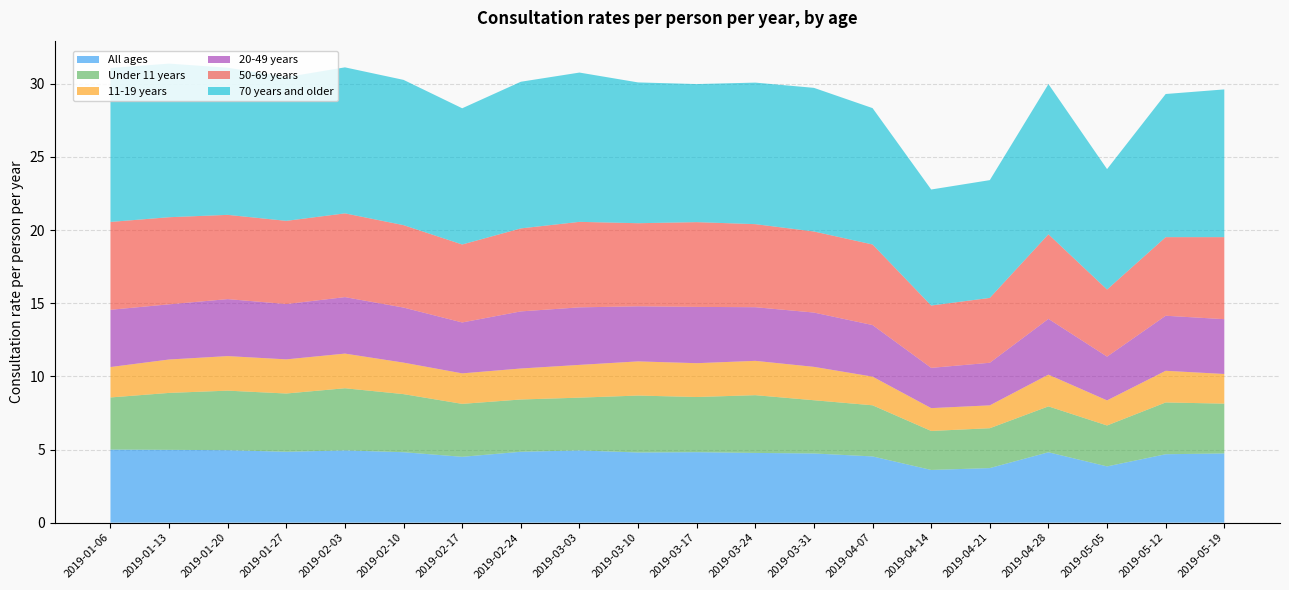

Reading left to right, transcribe all the data shown in this chart.

All ages: 2019-01-06=5.0	2019-01-13=5.0	2019-01-20=5.0	2019-01-27=4.8	2019-02-03=4.9	2019-02-10=4.8	2019-02-17=4.5	2019-02-24=4.8	2019-03-03=4.9	2019-03-10=4.8	2019-03-17=4.8	2019-03-24=4.8	2019-03-31=4.7	2019-04-07=4.5	2019-04-14=3.6	2019-04-21=3.7	2019-04-28=4.8	2019-05-05=3.8	2019-05-12=4.7	2019-05-19=4.7
Under 11 years: 2019-01-06=3.6	2019-01-13=3.9	2019-01-20=4.1	2019-01-27=4.0	2019-02-03=4.2	2019-02-10=4.0	2019-02-17=3.6	2019-02-24=3.6	2019-03-03=3.6	2019-03-10=3.9	2019-03-17=3.8	2019-03-24=3.9	2019-03-31=3.6	2019-04-07=3.5	2019-04-14=2.7	2019-04-21=2.7	2019-04-28=3.1	2019-05-05=2.8	2019-05-12=3.5	2019-05-19=3.4
11-19 years: 2019-01-06=2.1	2019-01-13=2.3	2019-01-20=2.4	2019-01-27=2.3	2019-02-03=2.4	2019-02-10=2.2	2019-02-17=2.1	2019-02-24=2.1	2019-03-03=2.2	2019-03-10=2.3	2019-03-17=2.3	2019-03-24=2.3	2019-03-31=2.3	2019-04-07=2.0	2019-04-14=1.6	2019-04-21=1.6	2019-04-28=2.2	2019-05-05=1.7	2019-05-12=2.2	2019-05-19=2.0
20-49 years: 2019-01-06=3.9	2019-01-13=3.8	2019-01-20=3.9	2019-01-27=3.8	2019-02-03=3.9	2019-02-10=3.8	2019-02-17=3.5	2019-02-24=3.9	2019-03-03=3.9	2019-03-10=3.8	2019-03-17=3.8	2019-03-24=3.7	2019-03-31=3.7	2019-04-07=3.5	2019-04-14=2.8	2019-04-21=2.9	2019-04-28=3.8	2019-05-05=3.0	2019-05-12=3.8	2019-05-19=3.7
50-69 years: 2019-01-06=6.0	2019-01-13=6.0	2019-01-20=5.8	2019-01-27=5.7	2019-02-03=5.7	2019-02-10=5.6	2019-02-17=5.3	2019-02-24=5.7	2019-03-03=5.8	2019-03-10=5.7	2019-03-17=5.8	2019-03-24=5.7	2019-03-31=5.5	2019-04-07=5.5	2019-04-14=4.3	2019-04-21=4.4	2019-04-28=5.8	2019-05-05=4.6	2019-05-12=5.4	2019-05-19=5.6
70 years and older: 2019-01-06=10.5	2019-01-13=10.5	2019-01-20=10.1	2019-01-27=9.8	2019-02-03=10.0	2019-02-10=9.9	2019-02-17=9.3	2019-02-24=10.0	2019-03-03=10.2	2019-03-10=9.6	2019-03-17=9.4	2019-03-24=9.7	2019-03-31=9.8	2019-04-07=9.3	2019-04-14=7.9	2019-04-21=8.1	2019-04-28=10.3	2019-05-05=8.2	2019-05-12=9.8	2019-05-19=10.1